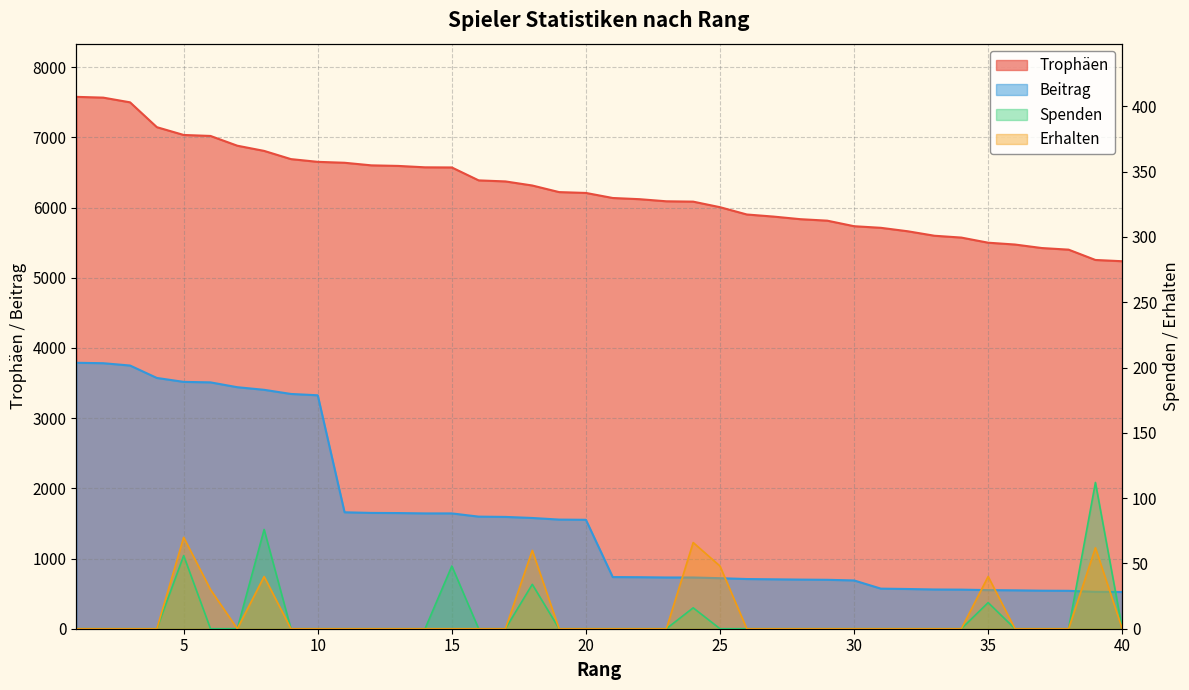

True or false: Spenden has a value of -51 at 9.

False